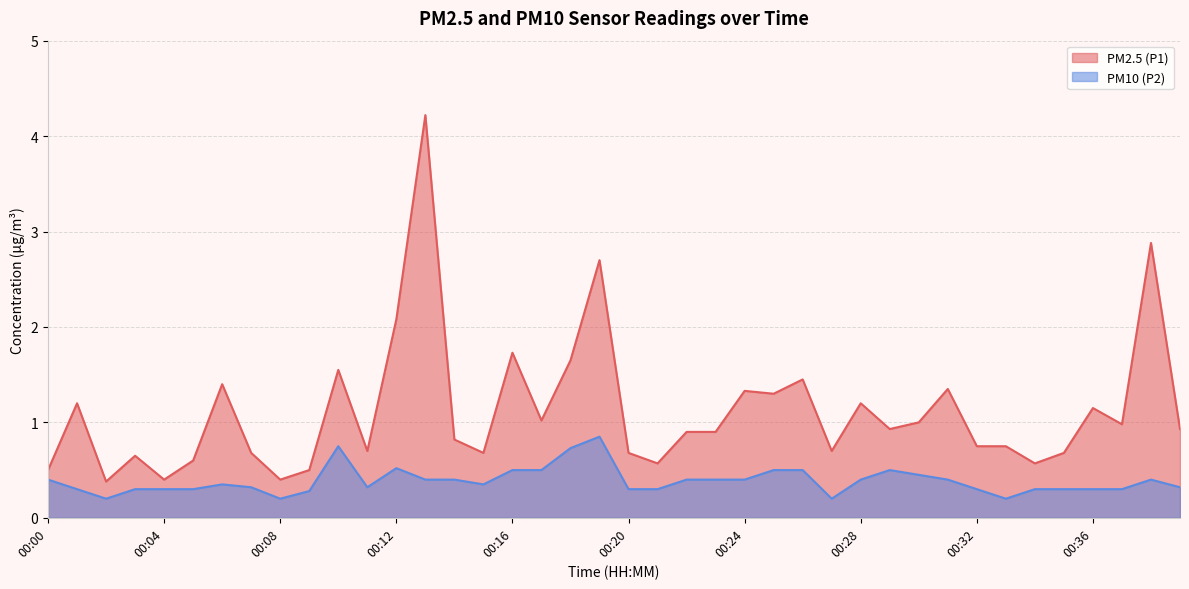

Which series has the largest total across all categories?

PM2.5 (P1)